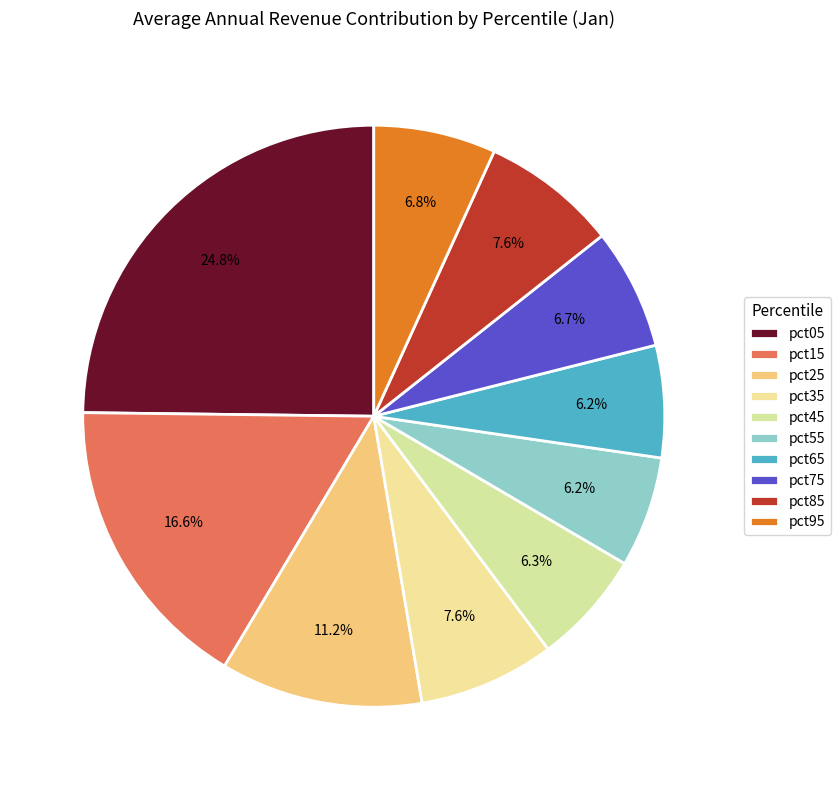

To the nearest percent, what is the average slice percentage?

10%